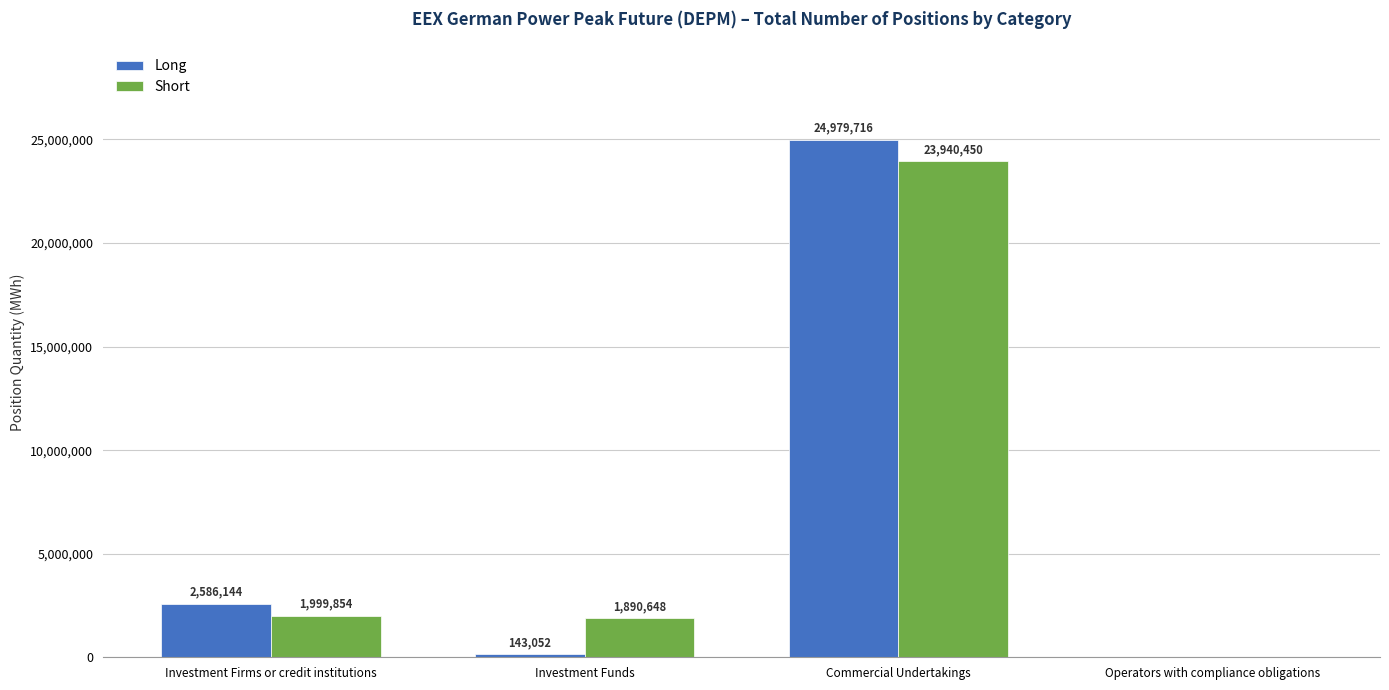

What is the approximate value of Short at Investment Funds, to the nearest 100?

1890600